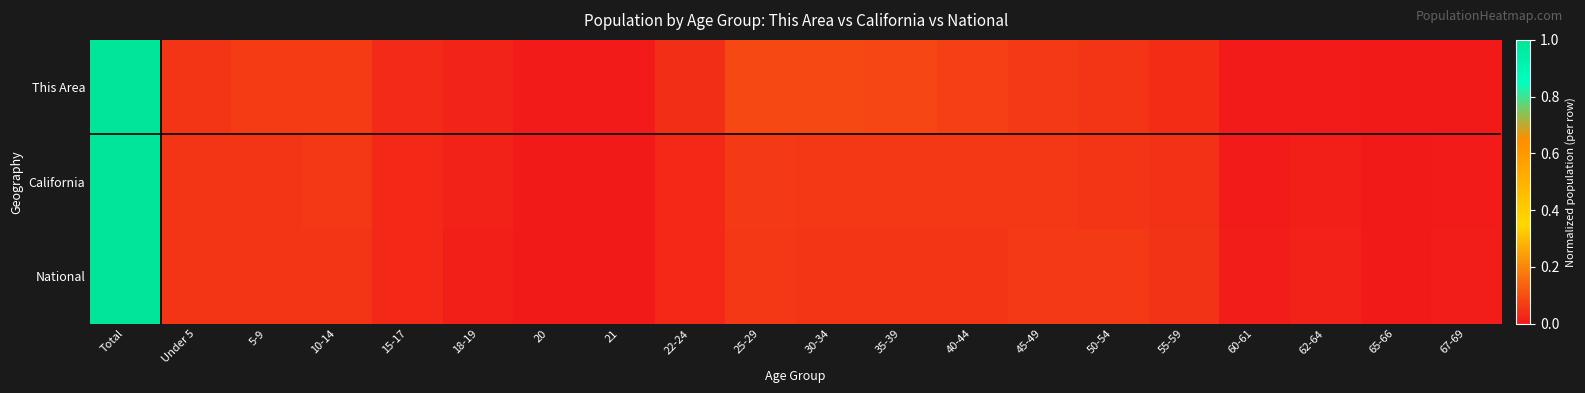

Between 18-19 and 50-54, which is larger?

50-54